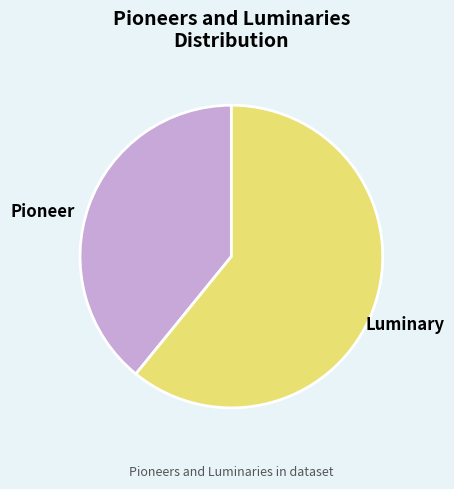

Does Luminary account for over 50% of the chart?

Yes